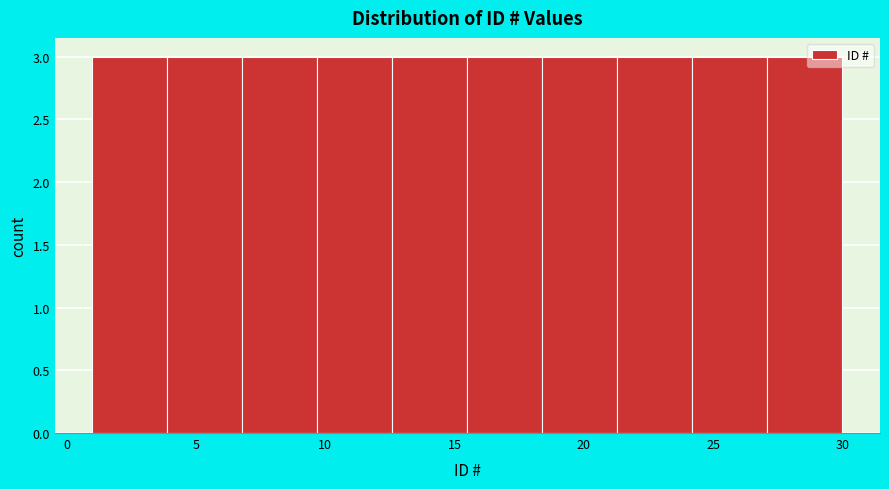

What is the height of the bar covering 15.5 to 18.4 on the x-axis? Neither the bar edges nor the heights are printed on the chart, so give them approximately, as read against the axes.

3